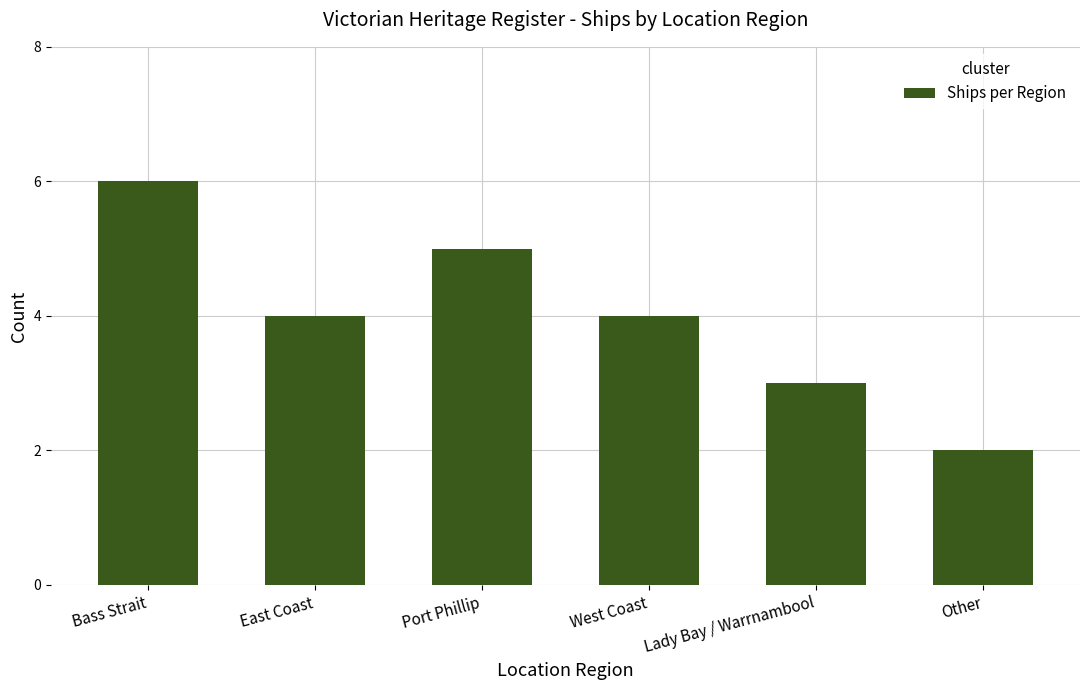

True or false: the data shows 6 at East Coast.

False